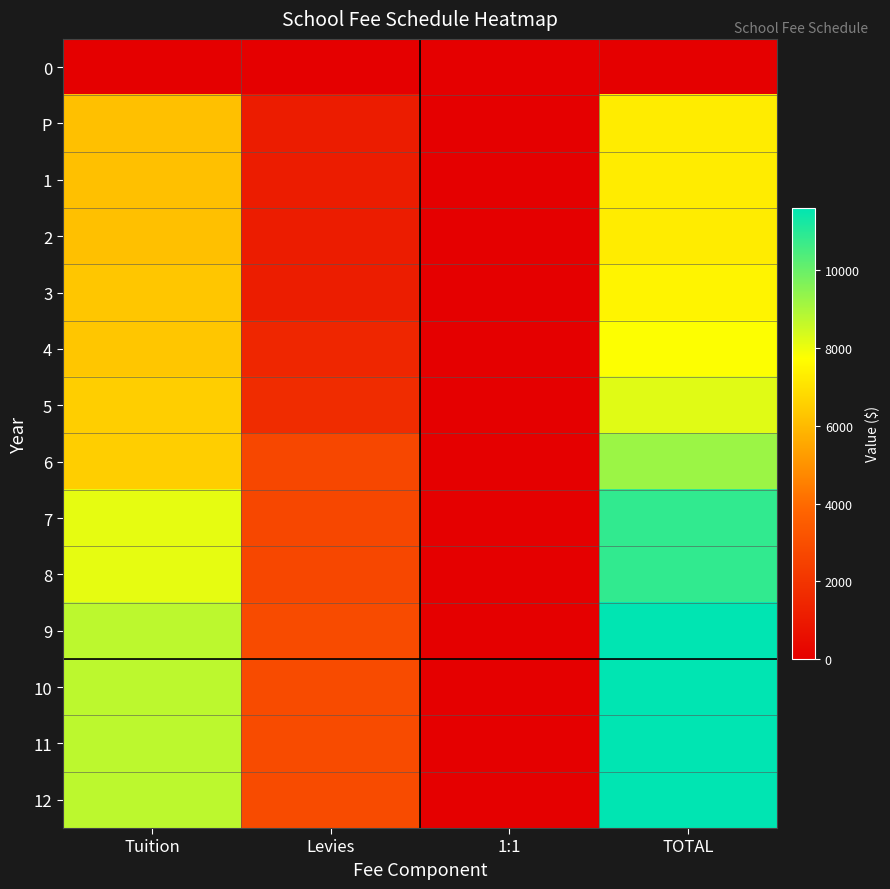

Reading left to right, what are all the values shown in this chart?

0: Tuition=0	Levies=0	1:1=0	TOTAL=0
P: Tuition=6145	Levies=1105	1:1=0	TOTAL=7250
1: Tuition=6145	Levies=1105	1:1=0	TOTAL=7250
2: Tuition=6145	Levies=1105	1:1=0	TOTAL=7250
3: Tuition=6300	Levies=1155	1:1=0	TOTAL=7455
4: Tuition=6300	Levies=1470	1:1=0	TOTAL=7770
5: Tuition=6510	Levies=1680	1:1=0	TOTAL=8190
6: Tuition=6510	Levies=2730	1:1=0	TOTAL=9240
7: Tuition=8110	Levies=2730	1:1=0	TOTAL=10840
8: Tuition=8110	Levies=2730	1:1=0	TOTAL=10840
9: Tuition=8725	Levies=2875	1:1=0	TOTAL=11600
10: Tuition=8725	Levies=2875	1:1=0	TOTAL=11600
11: Tuition=8725	Levies=2875	1:1=0	TOTAL=11600
12: Tuition=8725	Levies=2875	1:1=0	TOTAL=11600